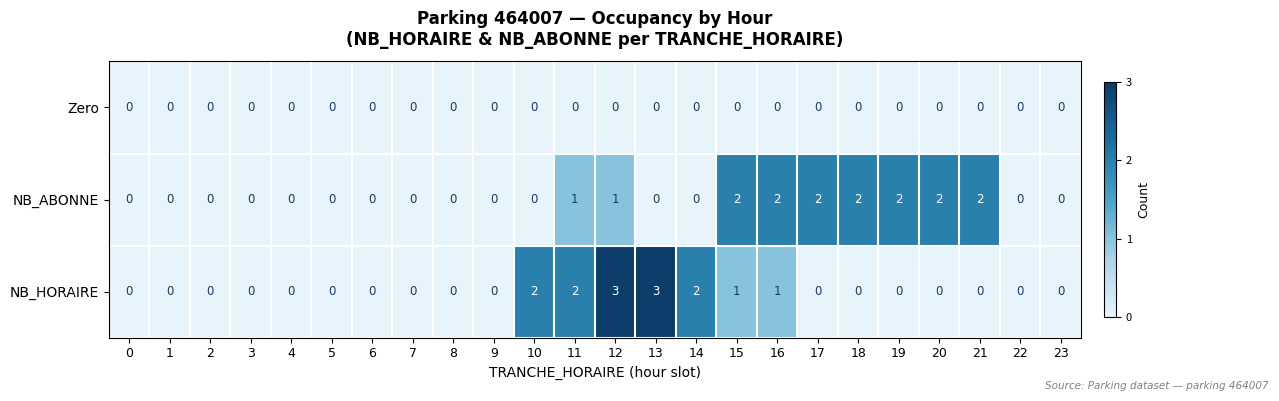

How many categories are shown in the chart?

24